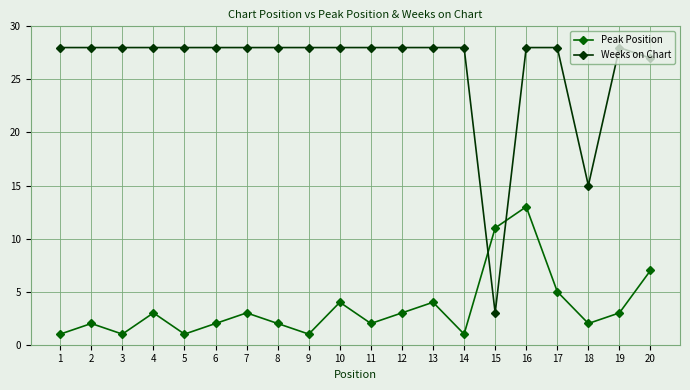

How many categories are shown in the chart?

20